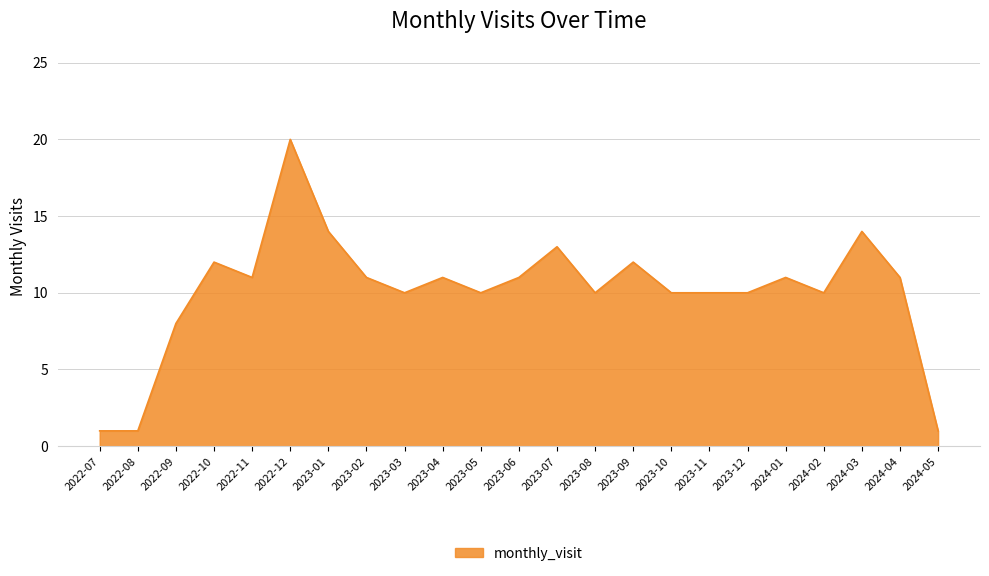

Which has a higher value, 2022-07 or 2023-09?

2023-09